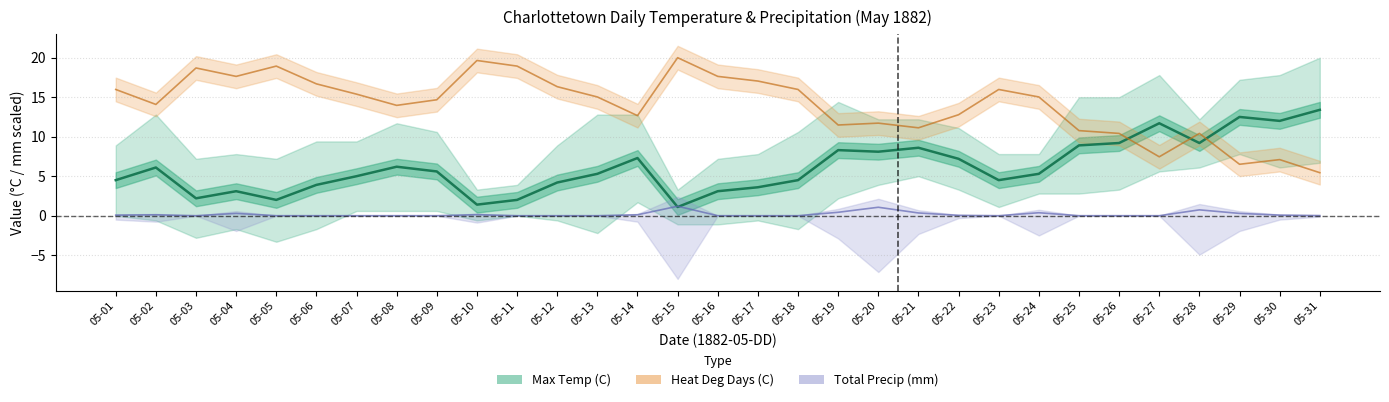

What is the value of the 2nd point from the left?

6.1